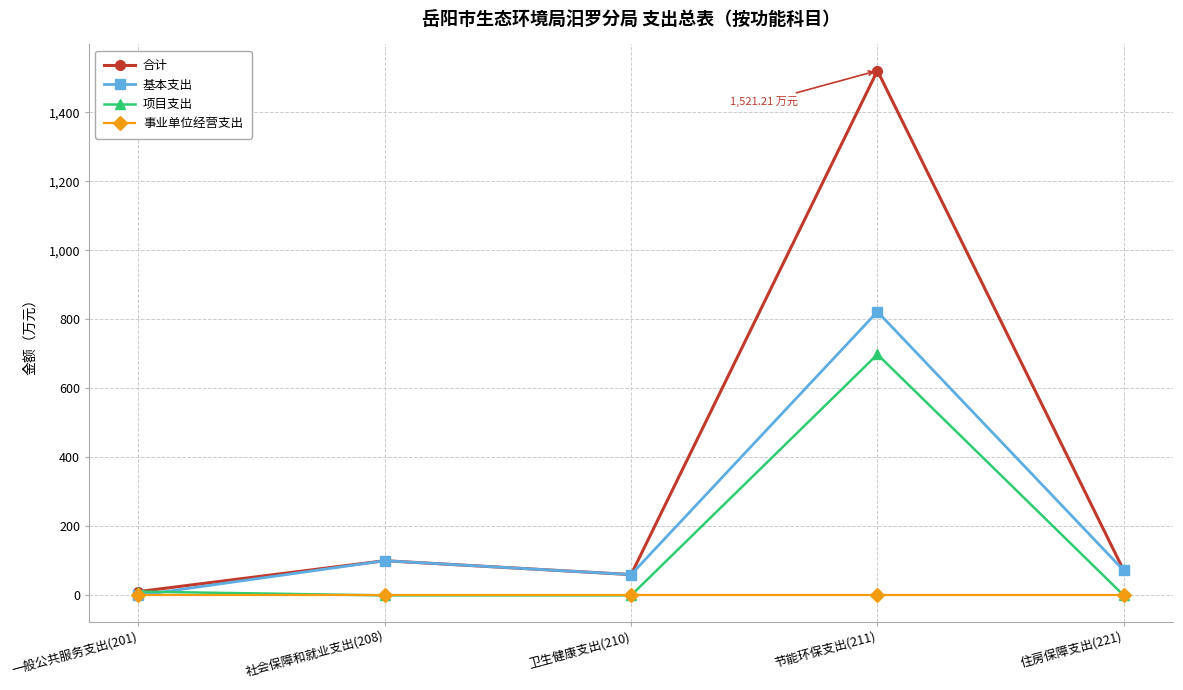

How many data points in 合计 are above 72?

3